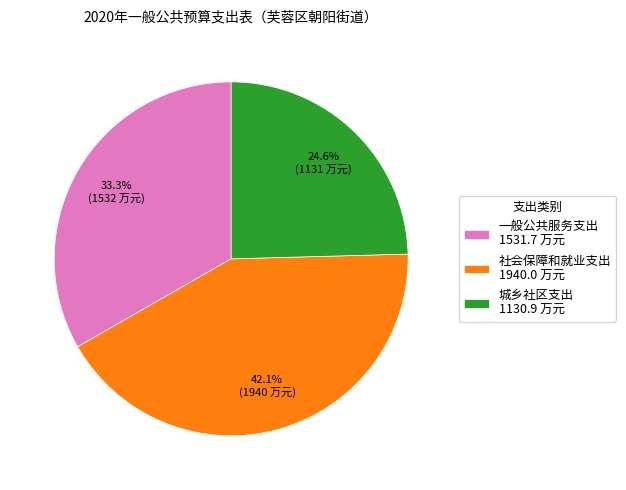

To the nearest percent, what portion does 城乡社区支出 represent?

25%